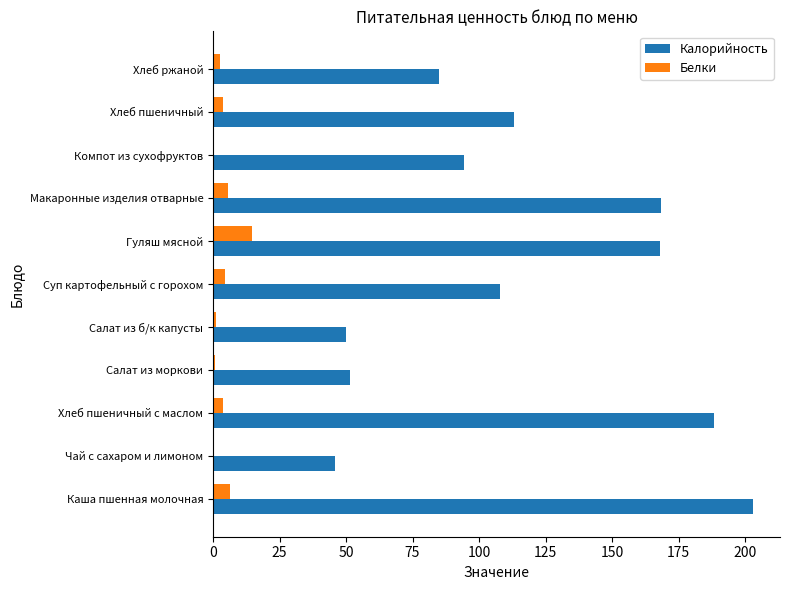

Between Компот из сухофруктов and Хлеб пшеничный, which series saw the biggest shift?

Калорийность